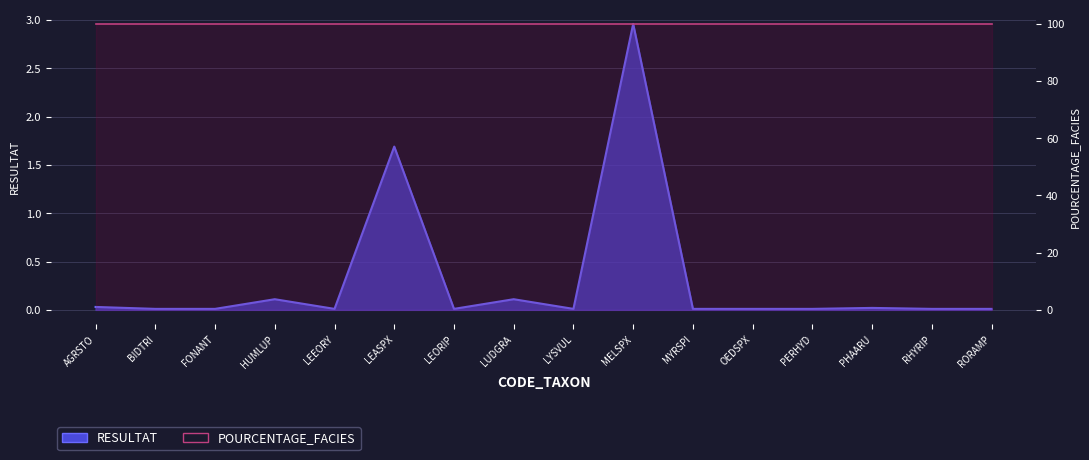

Is it true that the value at LEASPX is 1.7?

True